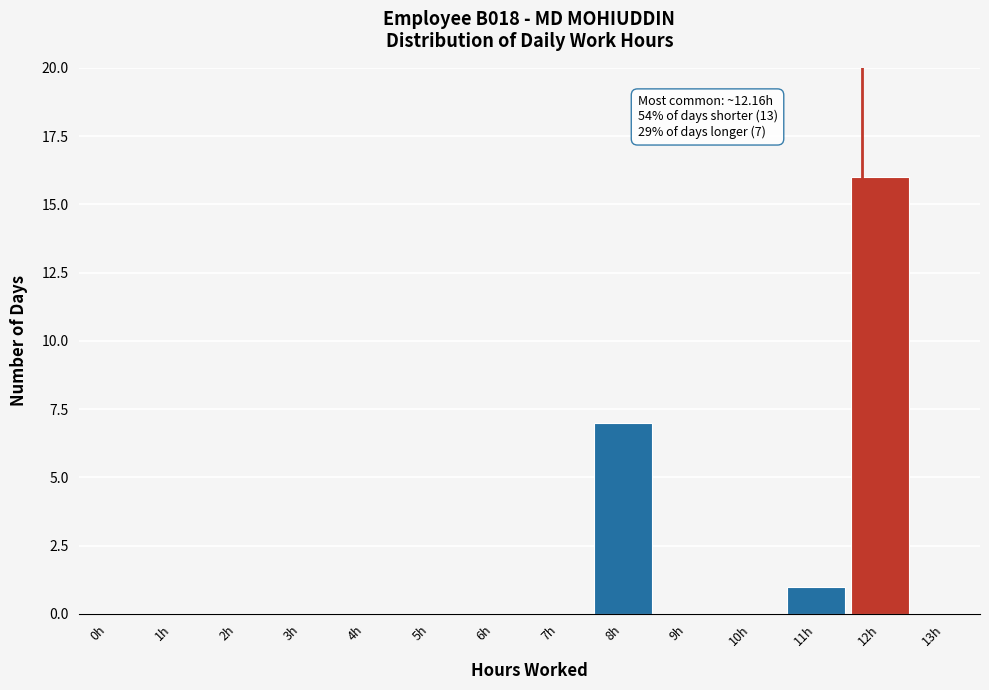

Reading right to left, what are all the values shown in this chart?

13h=0	12h=16	11h=1	10h=0	9h=0	8h=7	7h=0	6h=0	5h=0	4h=0	3h=0	2h=0	1h=0	0h=0